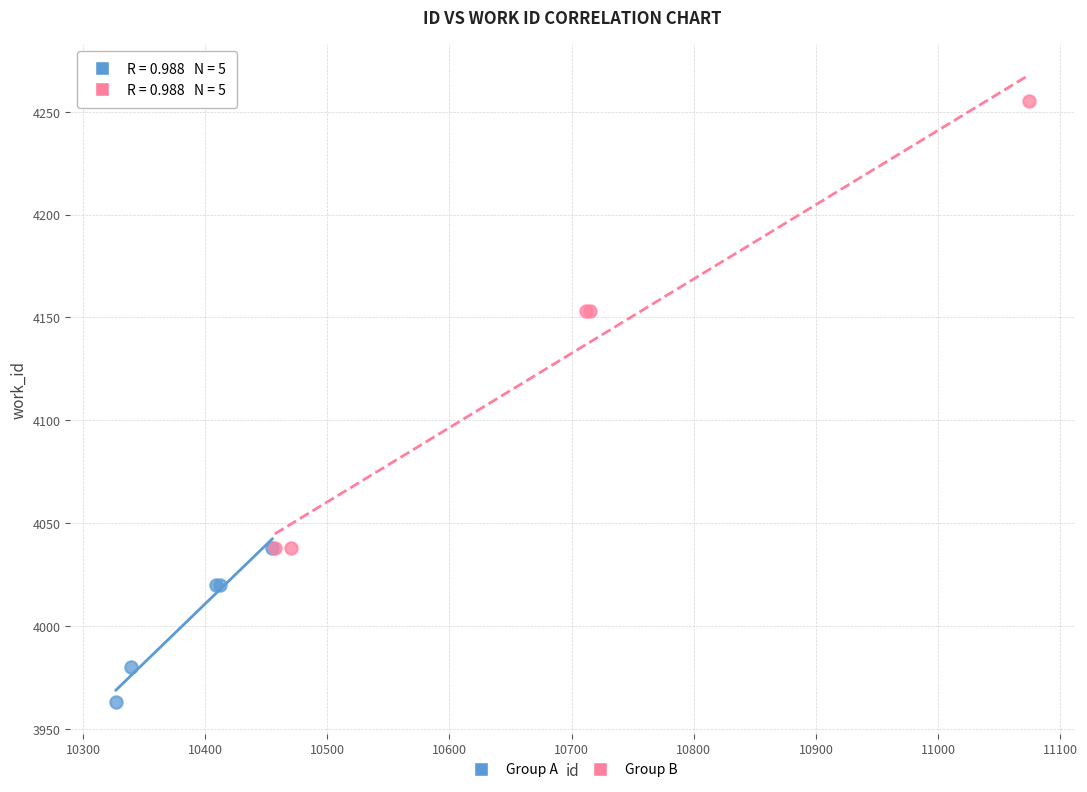

Which series reaches the minimum Y coordinate?

Group A